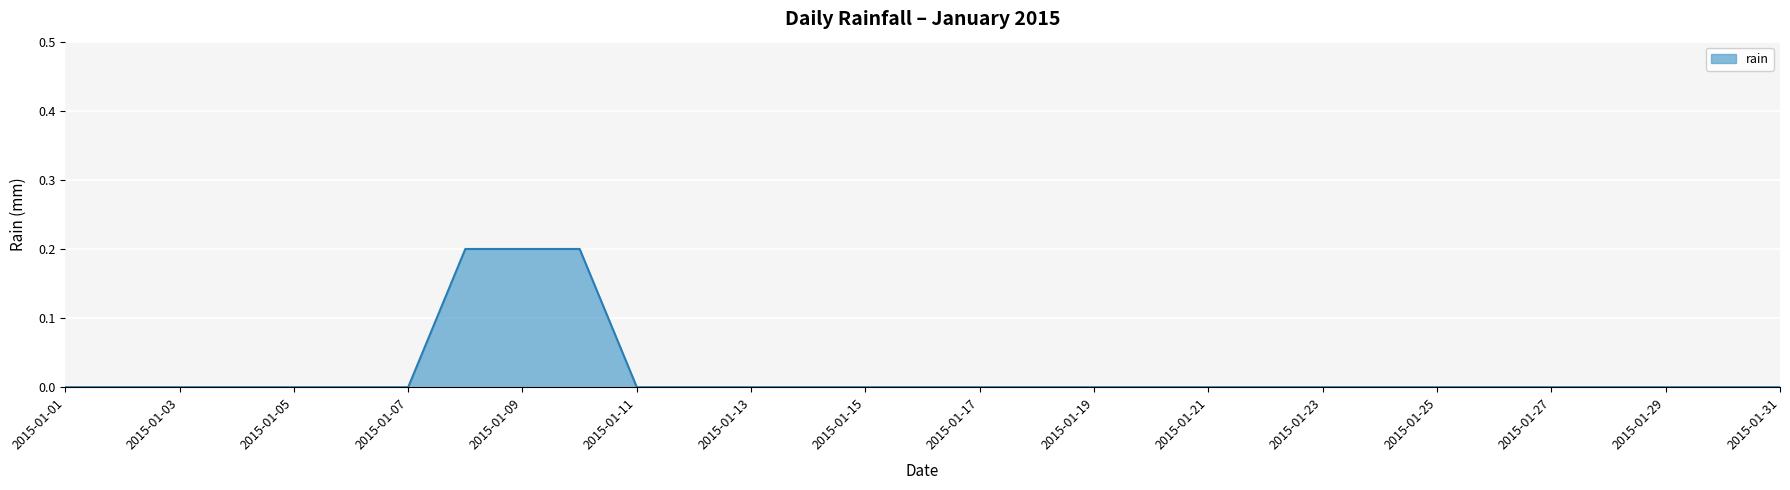

True or false: there are more than 1 points higher than both neighbors.

False